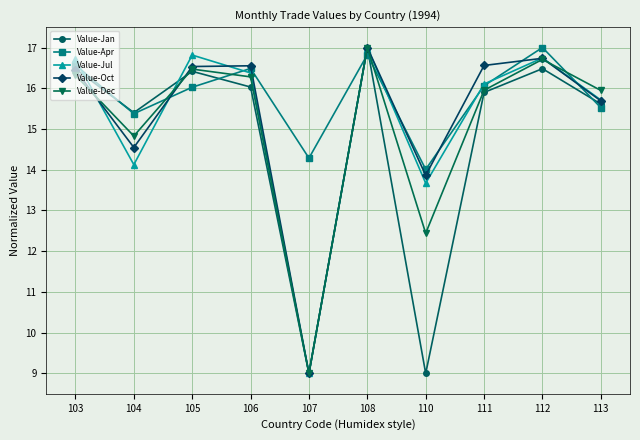

What is the sum of the Value-Jan values at 108 and 111?

32.9